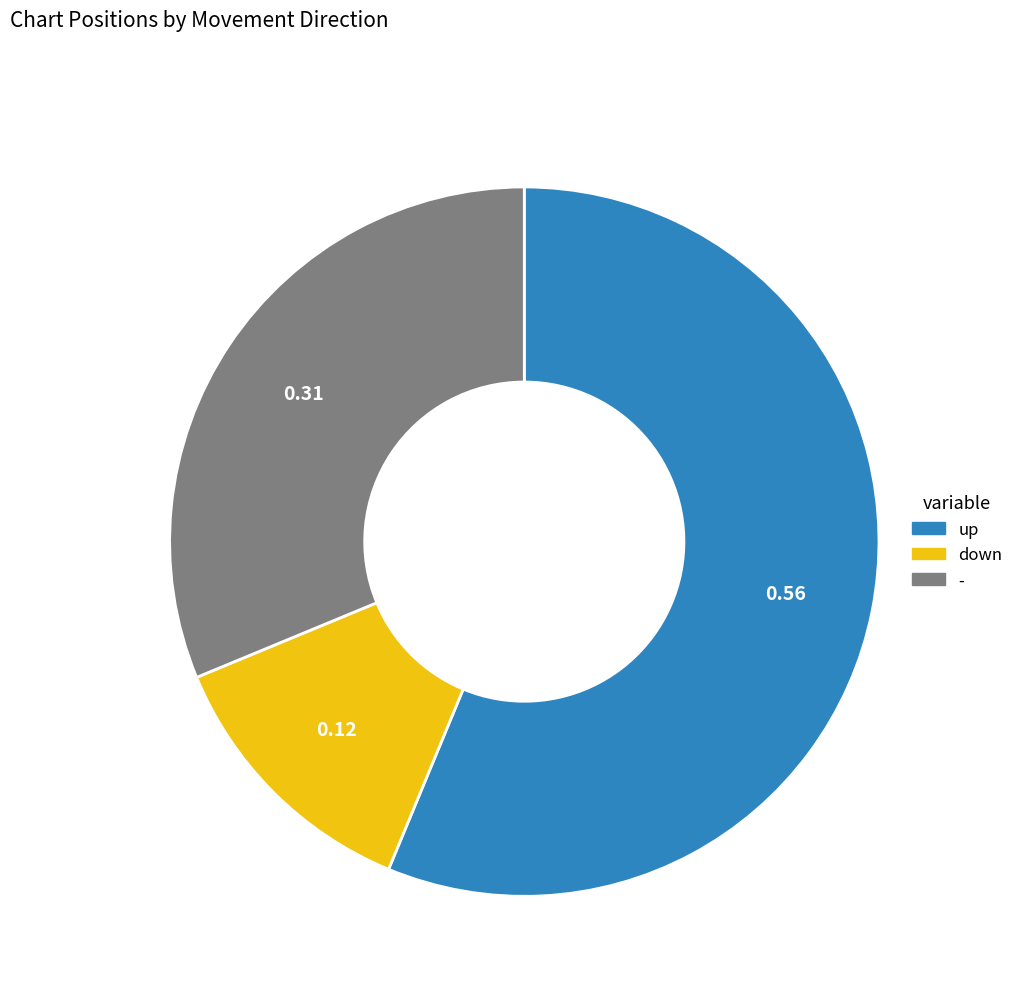

What is the ratio of the value at down to the value at -?

0.4